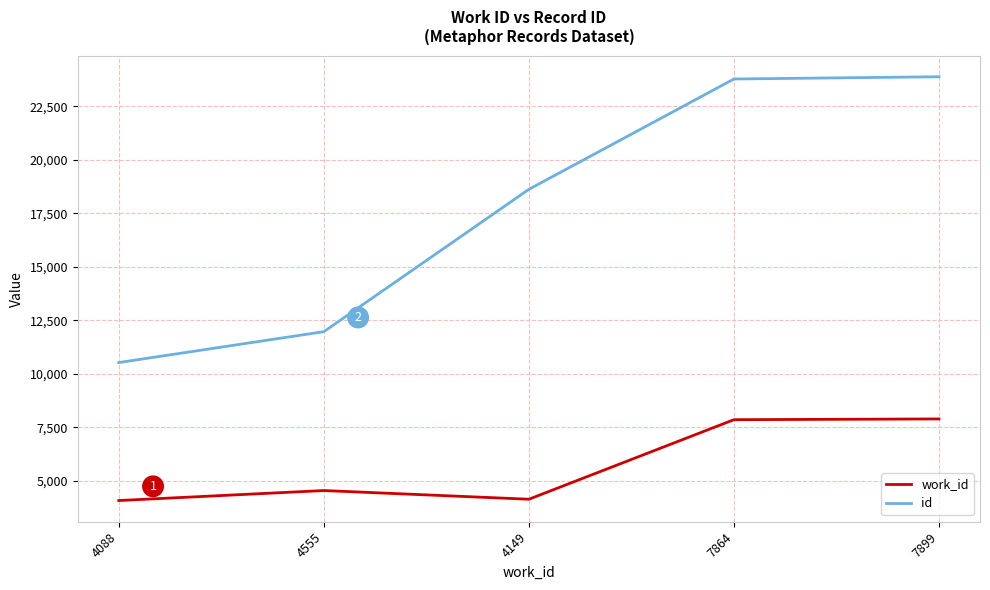

Where is the first local maximum for work_id?

4555